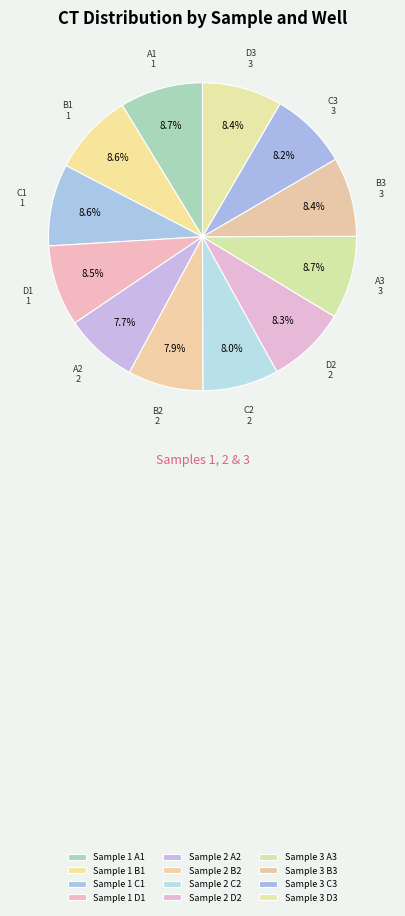

Is there any slice that represents more than half of the pie?

No